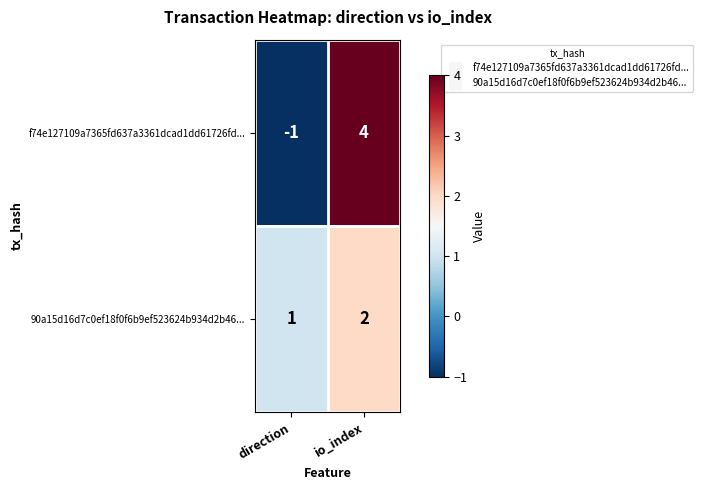

What is the sum of all f74e127109a7365fd637a3361dcad1dd61726fd... values?

3